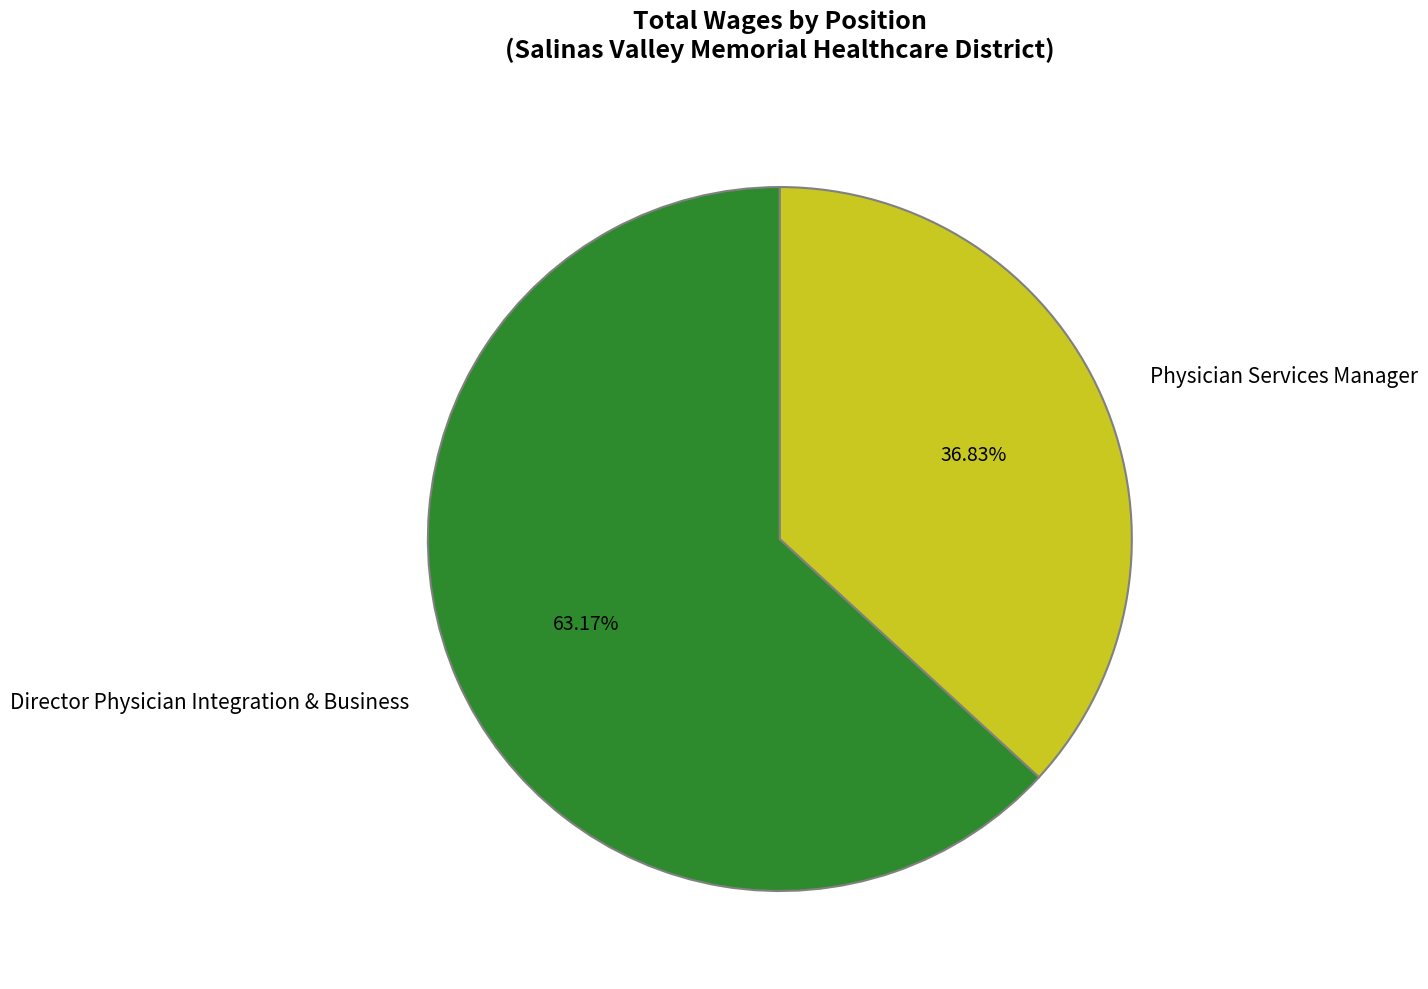

What percentage is NOT represented by Director Physician Integration & Business?

36.8%